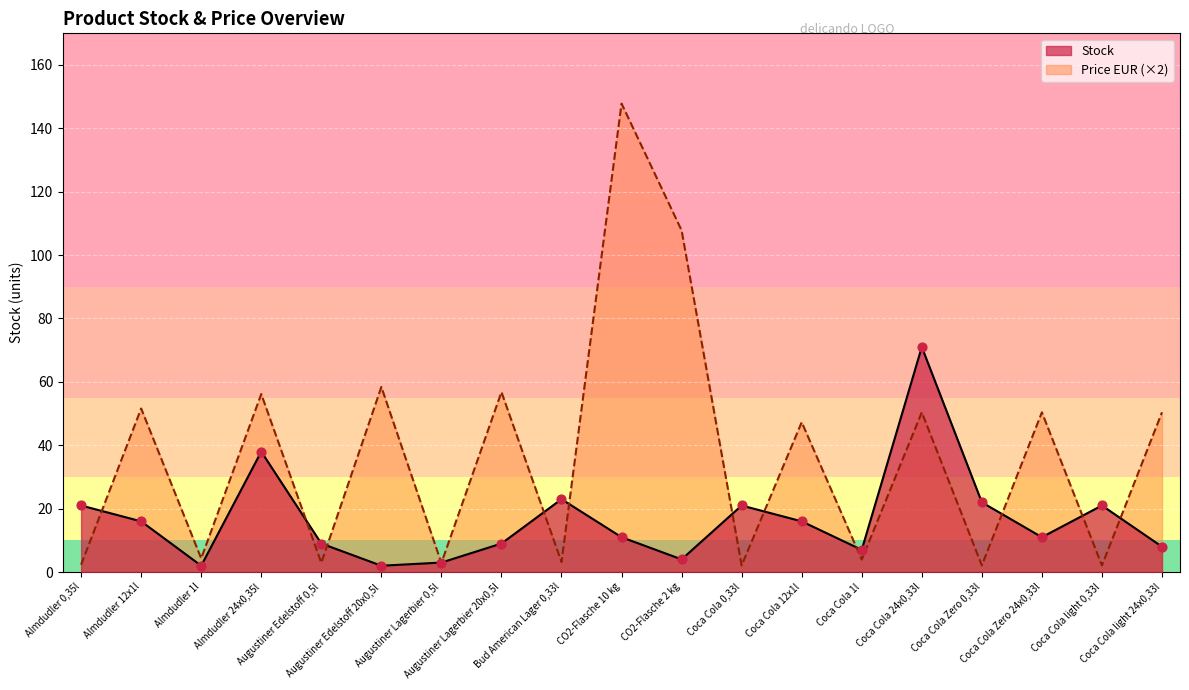

What are all the series names shown in the legend?

Stock, Price EUR (×2)